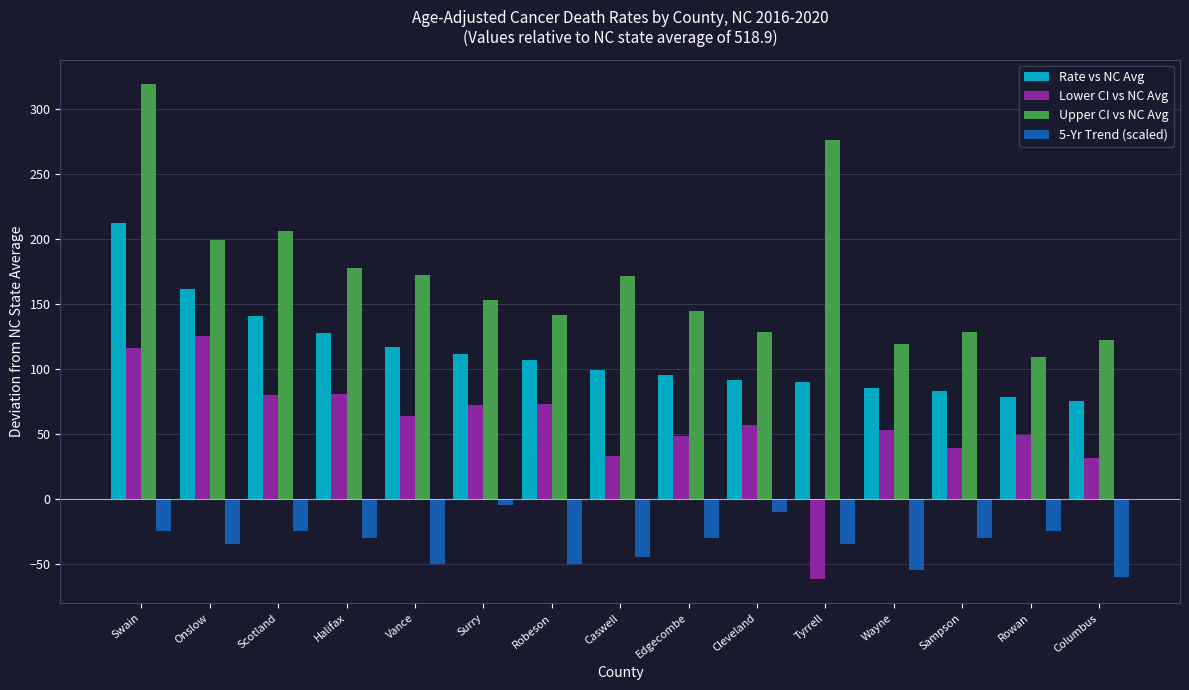

True or false: Rate vs NC Avg has a value of 75.5 at Columbus.

True